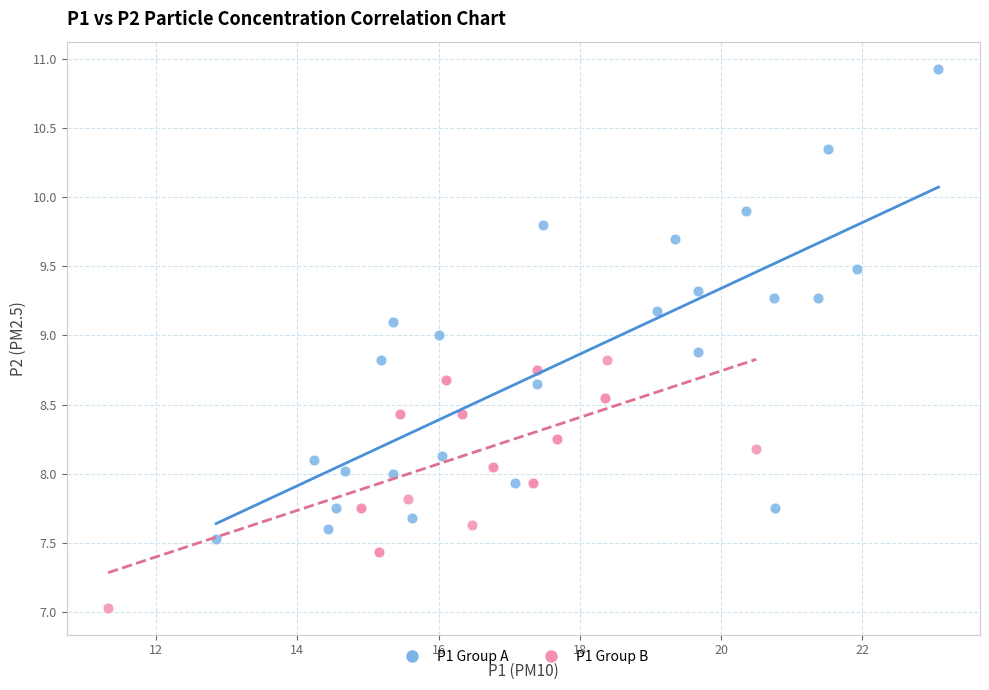

Which series contains the highest Y value?

P1 Group A